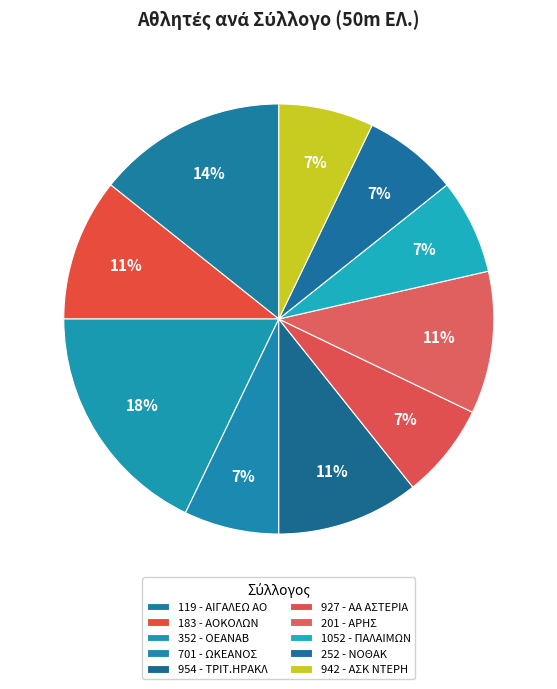

How many segments does this pie chart have?

10